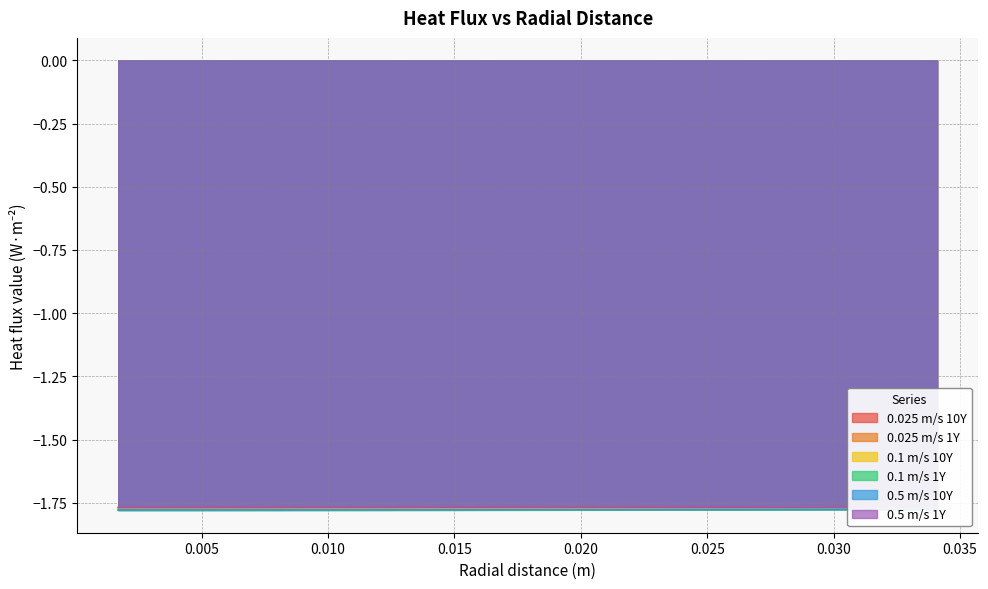

True or false: 0.5 m/s 1Y and 0.025 m/s 10Y cross at least once.

False